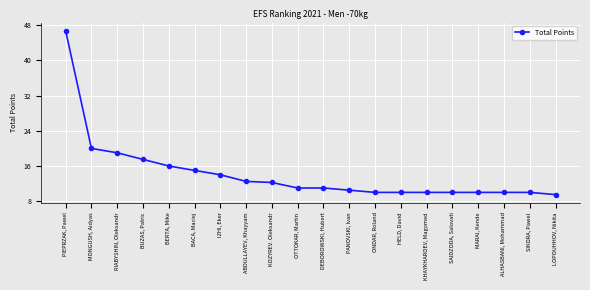

Which label corresponds to the smallest value in the chart?

LOPOUHHOV, Nikita